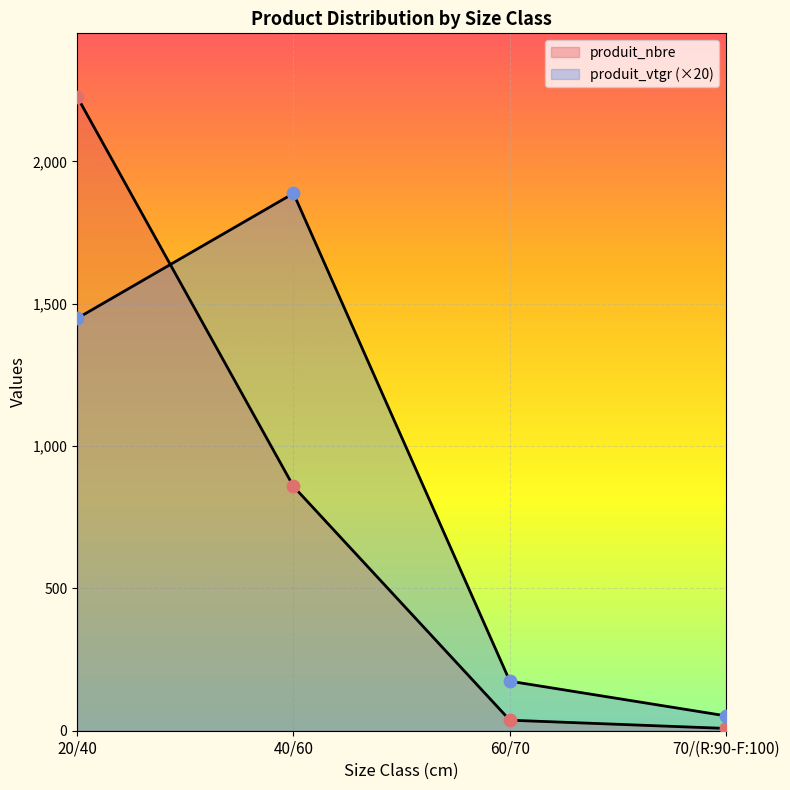

What are all the series names shown in the legend?

produit_nbre, produit_vtgr